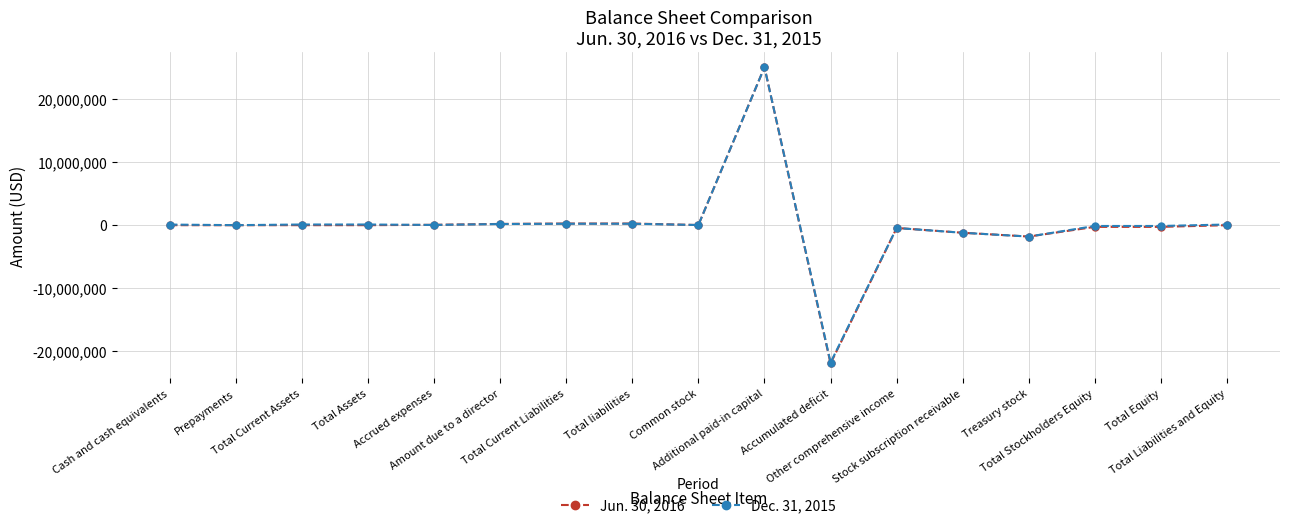

What position from the left is Amount due to a director?

6